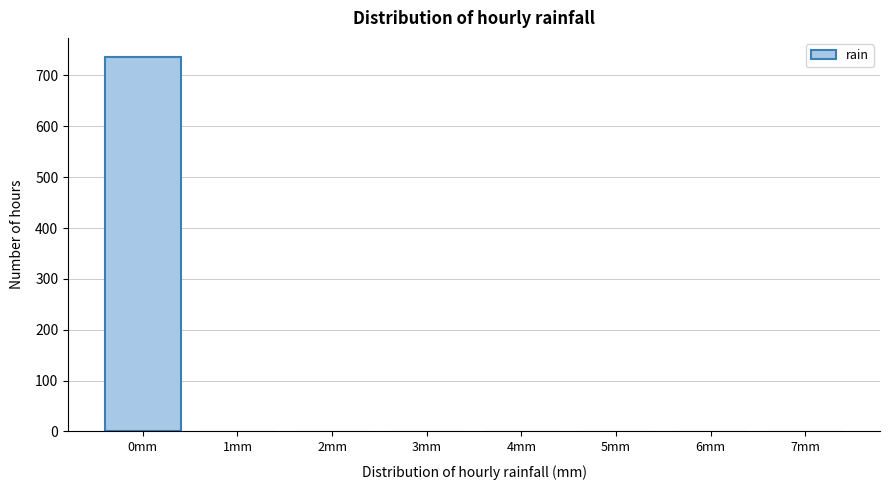

Reading right to left, extract all data points from this chart.

7mm=1	6mm=1	5mm=1	4mm=1	3mm=1	2mm=1	1mm=1	0mm=737